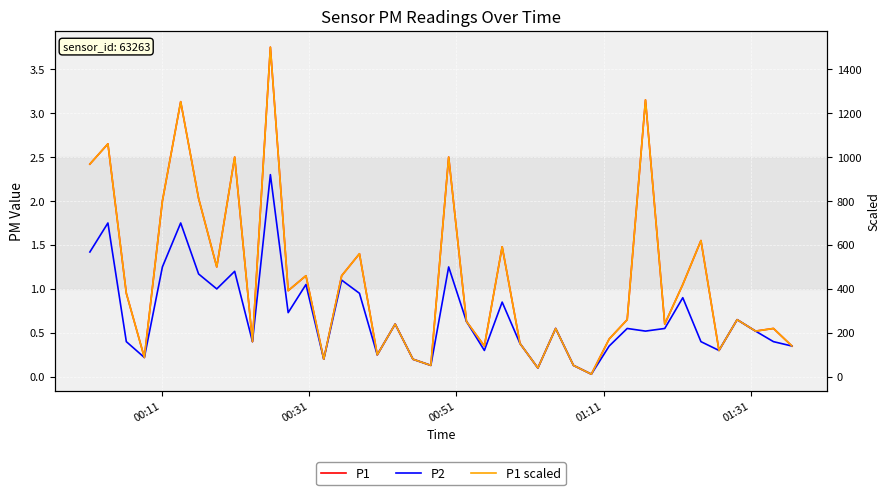

Reading right to left, list all the values displayed in this chart.

P1: 0.3	0.6	0.5	0.7	0.3	1.6	1.1	0.6	3.1	0.7	0.4	0.0	0.1	0.6	0.1	0.4	1.5	0.3	0.6	2.5	0.1	0.2	0.6	0.2	1.4	1.1	0.2	1.1	1.0	3.8	0.4	2.5	1.2	2.0	3.1	2.0	0.2	0.9	2.6	2.4
P2: 0.3	0.4	0.5	0.7	0.3	0.4	0.9	0.6	0.5	0.6	0.3	0.0	0.1	0.6	0.1	0.4	0.8	0.3	0.6	1.2	0.1	0.2	0.6	0.2	0.9	1.1	0.2	1.1	0.7	2.3	0.4	1.2	1.0	1.2	1.8	1.2	0.2	0.4	1.8	1.4
P1 scaled: 140.0	220.0	208.0	260.0	120.0	620.0	420.0	240.0	1260.0	260.0	172.0	12.0	52.0	220.0	40.0	152.0	592.0	140.0	252.0	1000.0	52.0	80.0	240.0	100.0	560.0	460.0	80.0	460.0	392.0	1500.0	160.0	1000.0	500.0	812.0	1252.0	800.0	88.0	380.0	1060.0	968.0